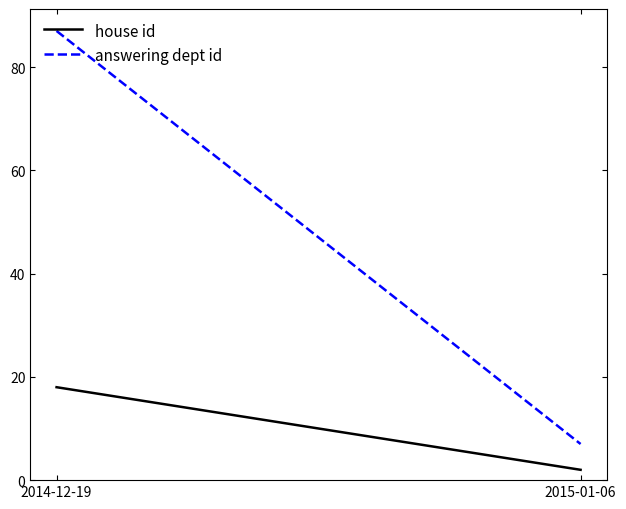

What is the difference between the maximum and minimum values in the answering dept id series?

80